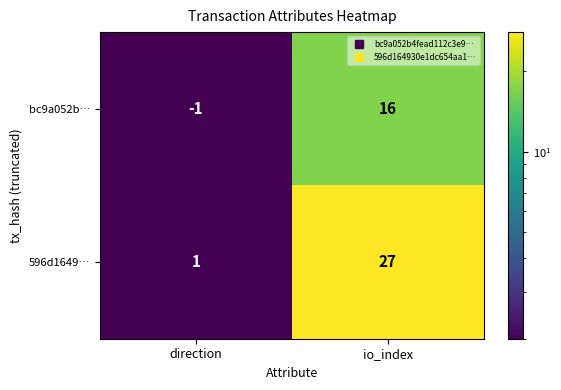

At which category does the chart reach its peak across all series?

io_index